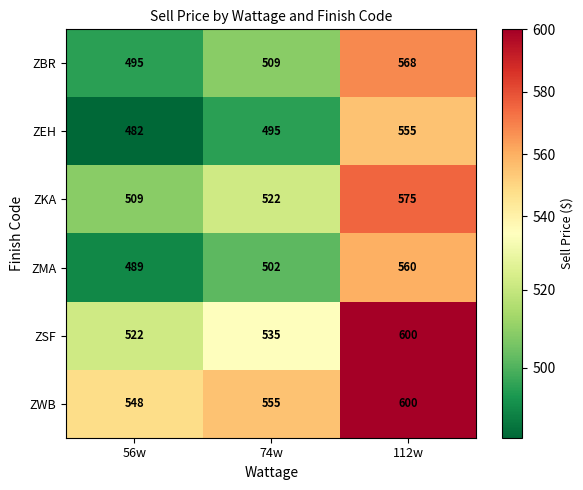

Which series has the largest range (max minus min)?

ZSF